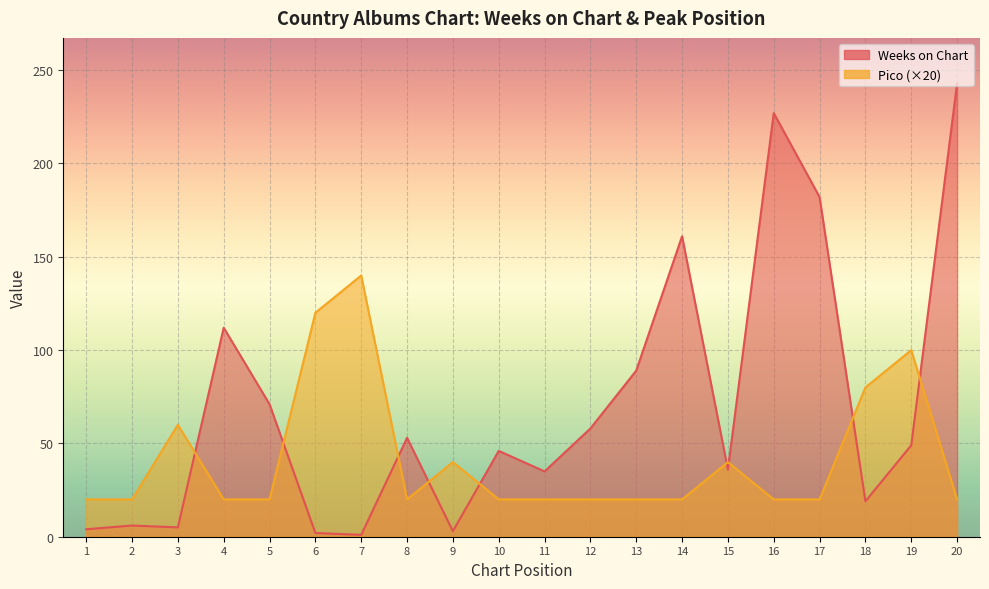

What is the spread (max minus min) of values at 16?

207